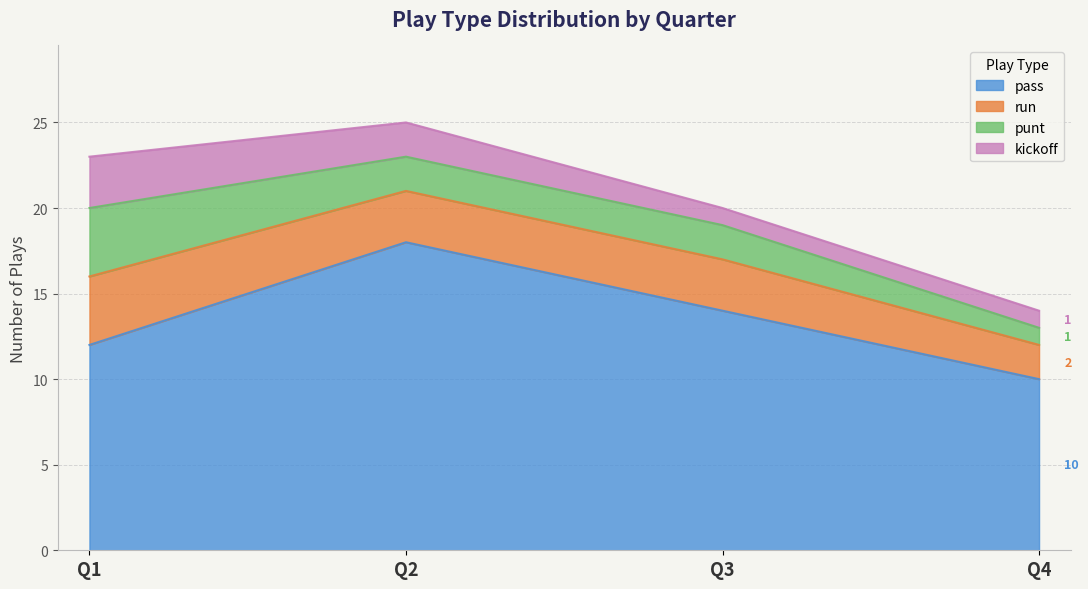

Rank the series by their maximum value, from lowest to highest.

kickoff, run, punt, pass